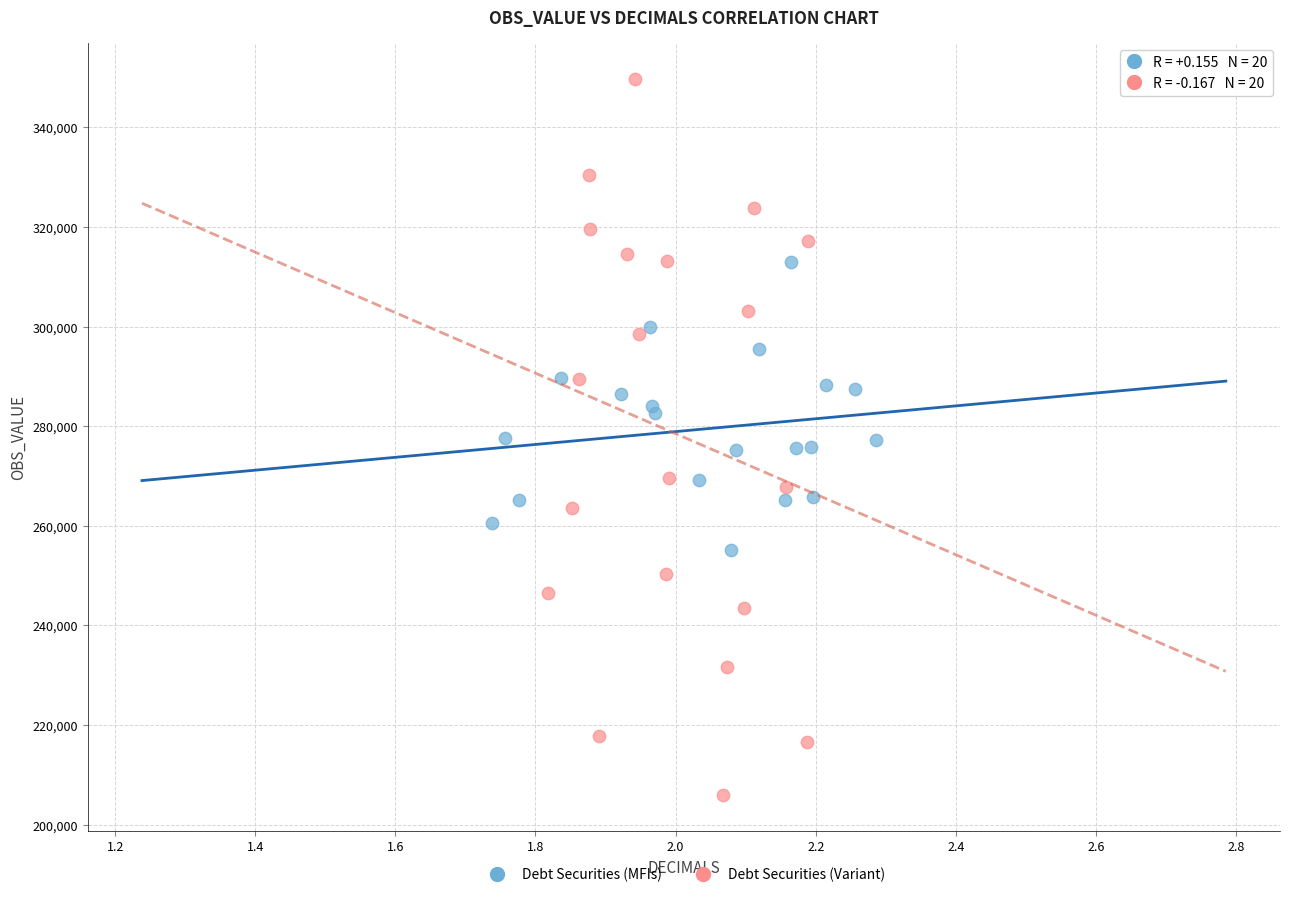

Which series reaches the minimum Y coordinate?

Debt Securities (Variant)